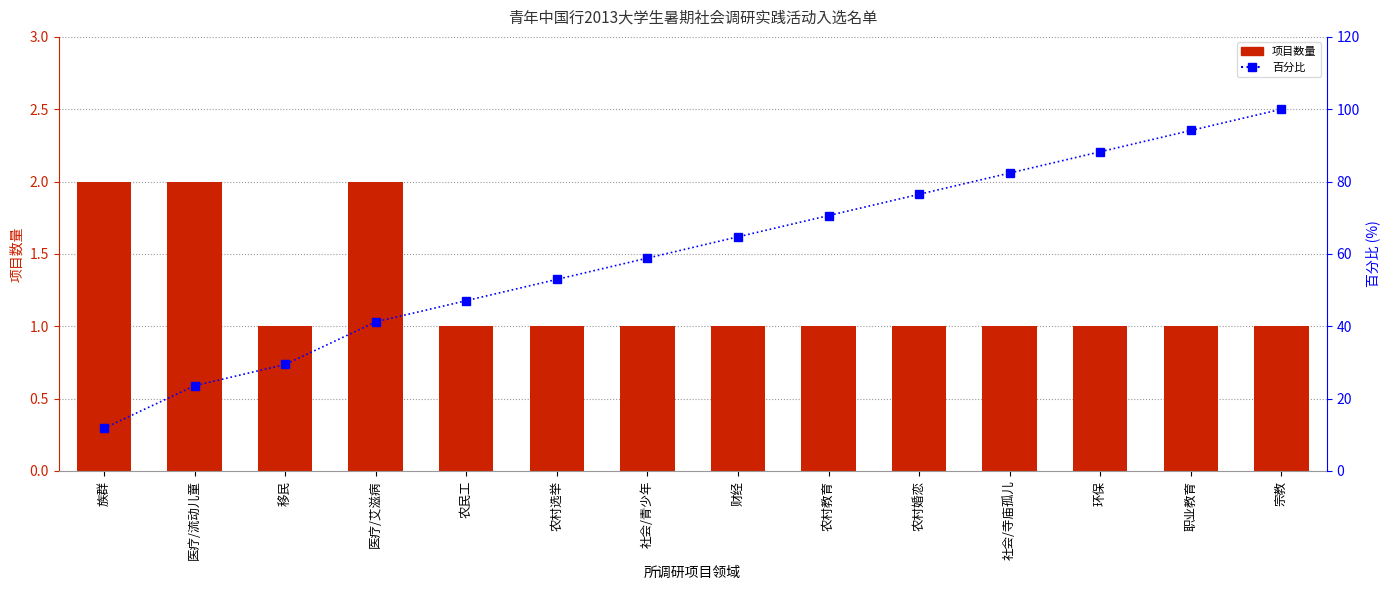

Is it true that 百分比 equals 43.2 at 环保?

False